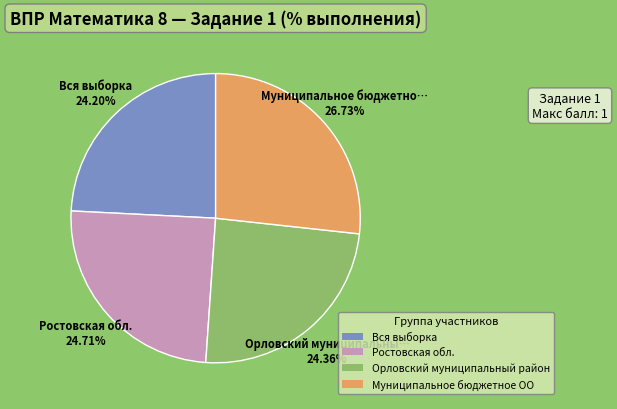

Is there any slice that represents more than half of the pie?

No